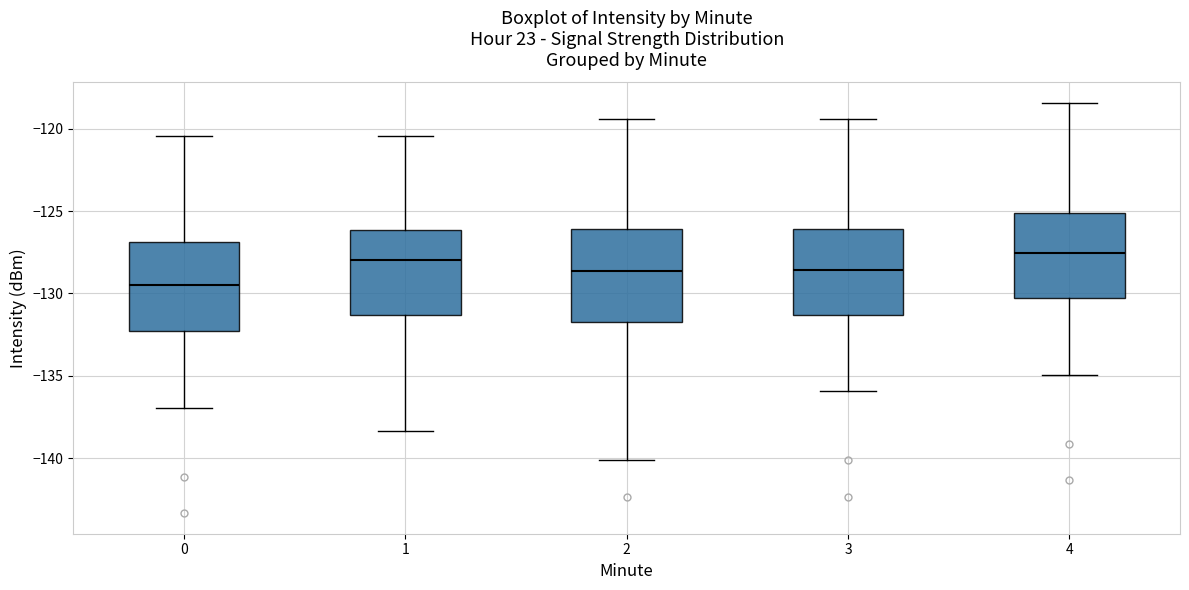

Which box's median line is the lowest?

0